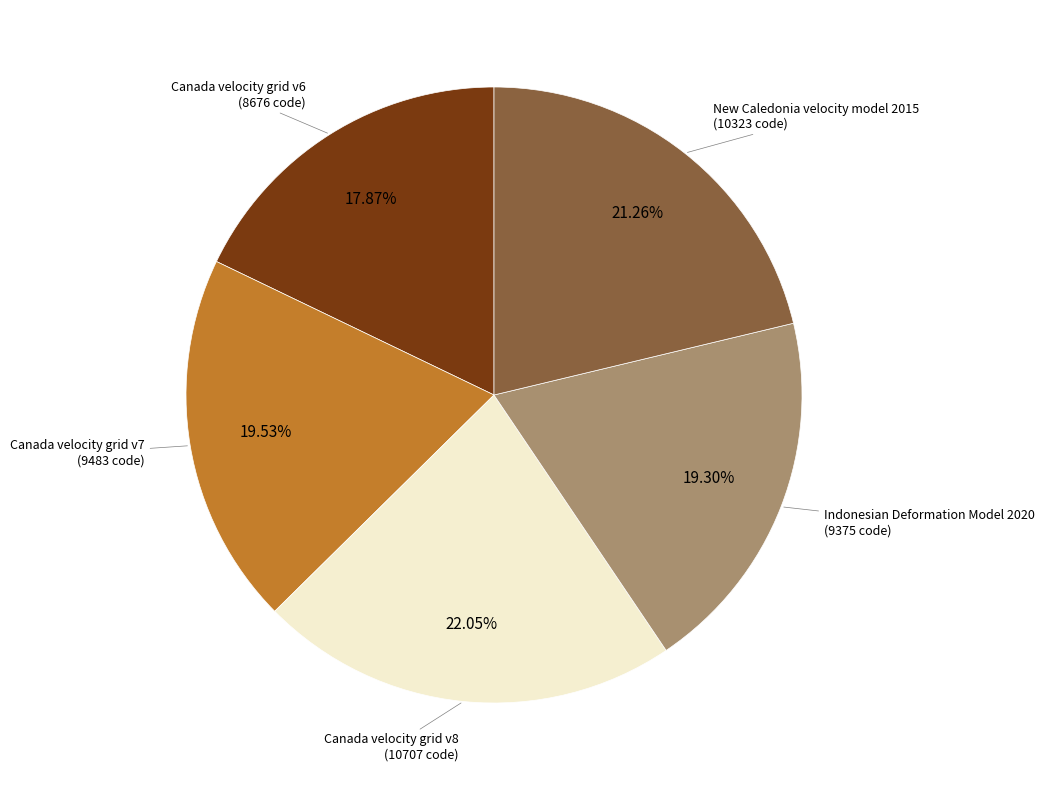

Is there a majority slice in this chart?

No